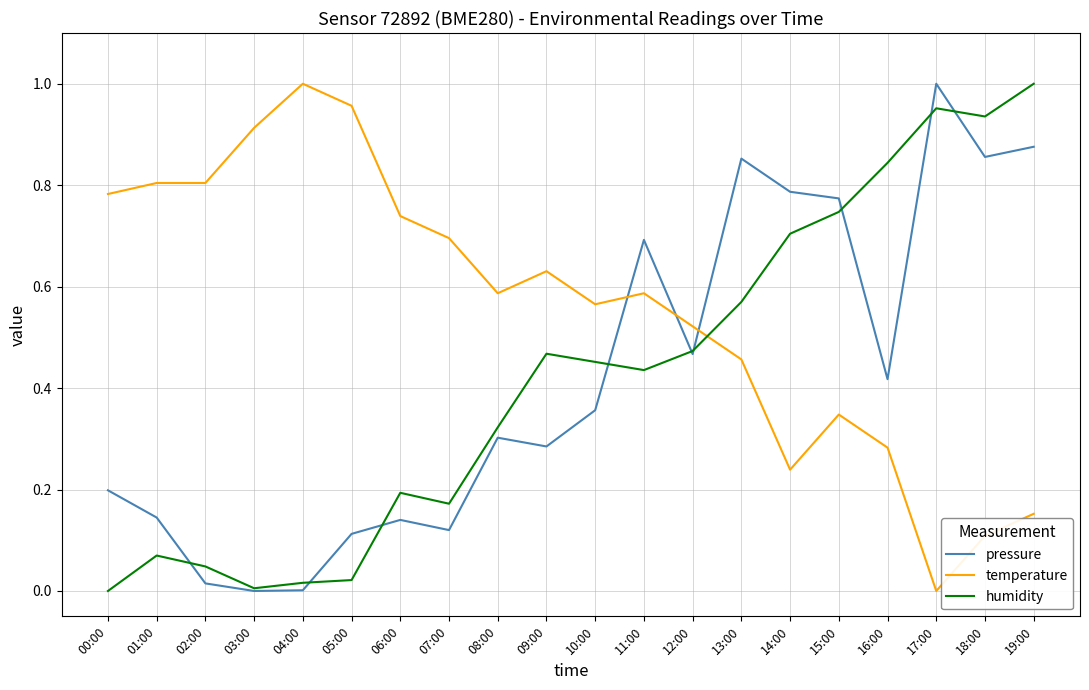

At which label does pressure reach its peak?

17:00